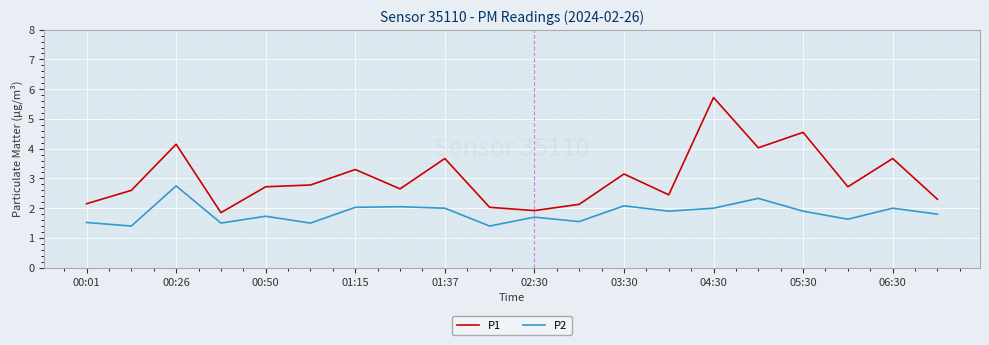

List the series in order of their overall mean, lowest first.

P2, P1